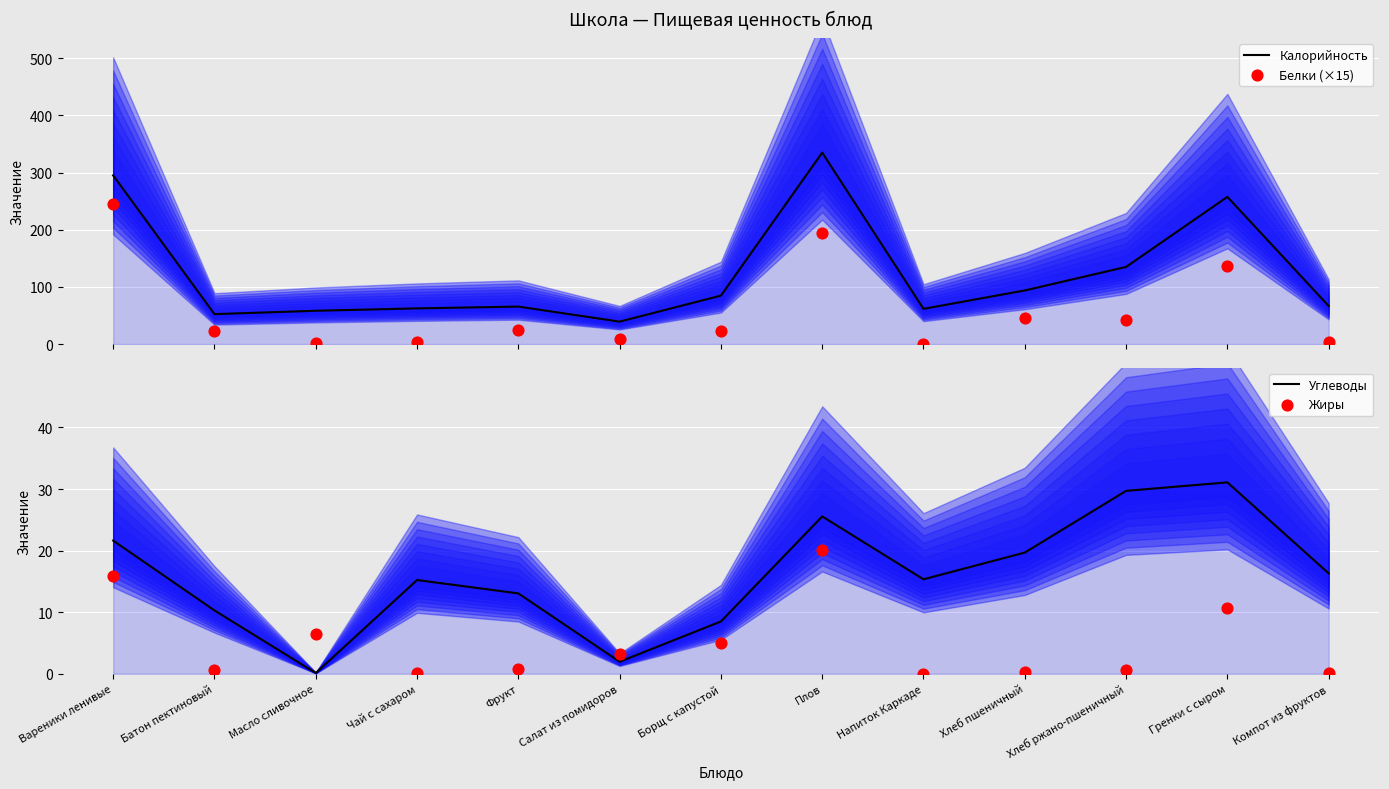

What is the total value across all series at Плов?

575.0